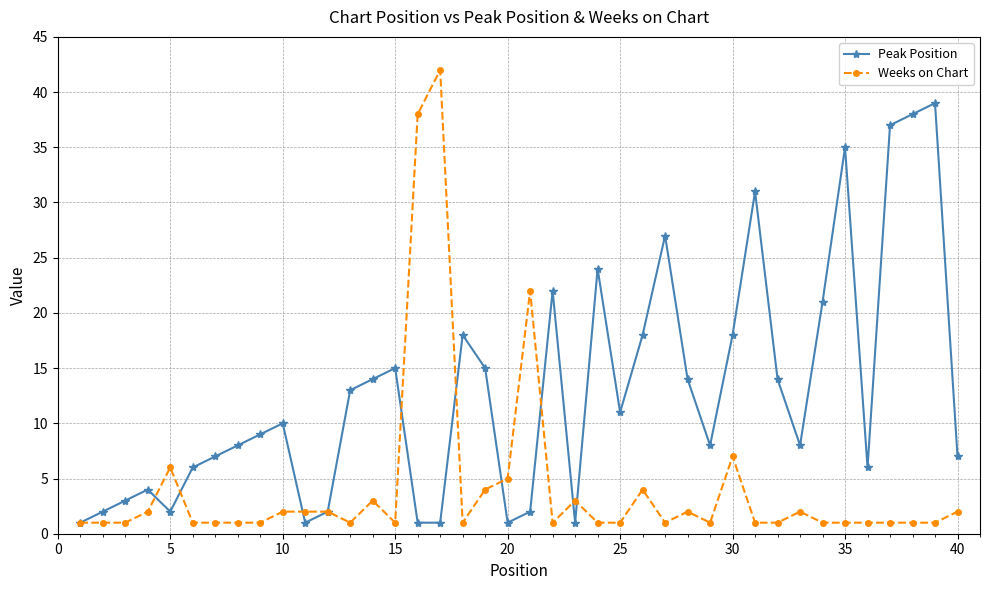

What is the difference between the second highest and minimum values in the Peak Position series?

37